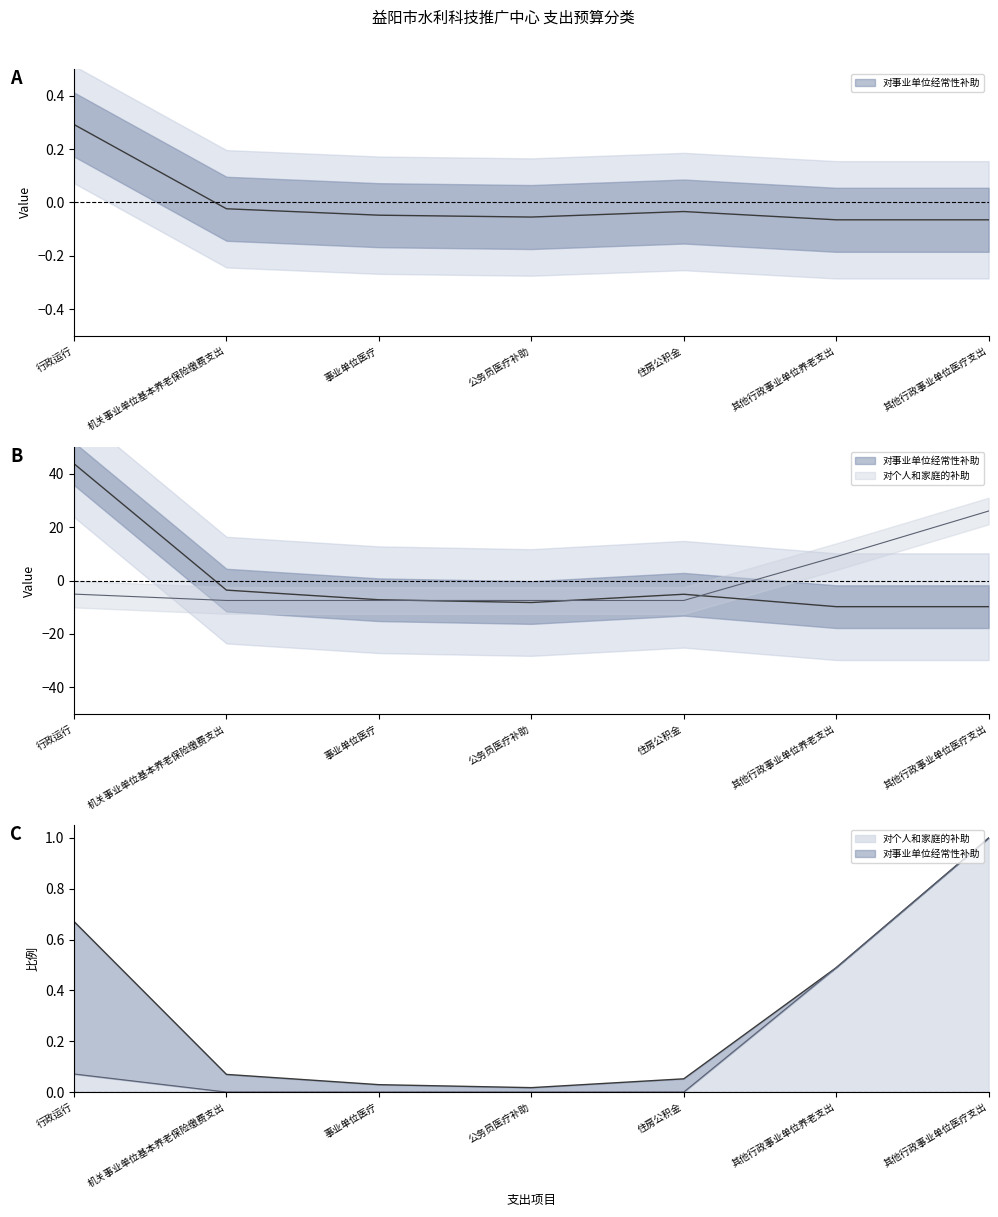

At which category does 对事业单位经常性补助 reach its first local peak?

住房公积金